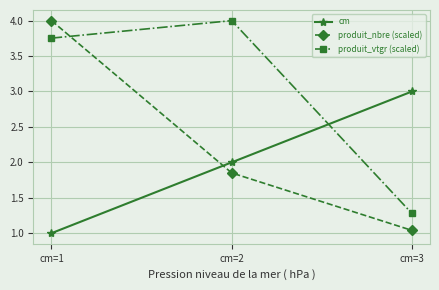

Where is cm nearest to the value 2?

cm=2